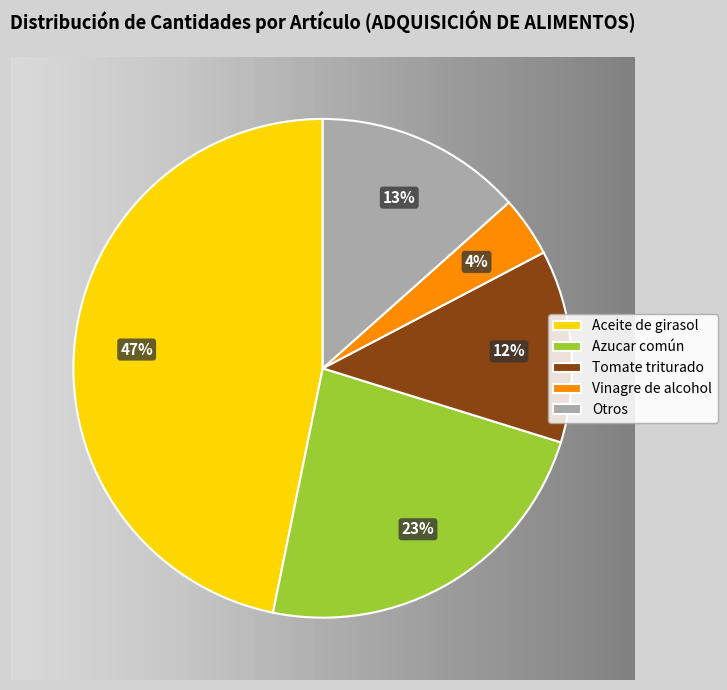

Rank the categories by value from highest to lowest.

Aceite de girasol, Azucar común, Otros, Tomate triturado, Vinagre de alcohol